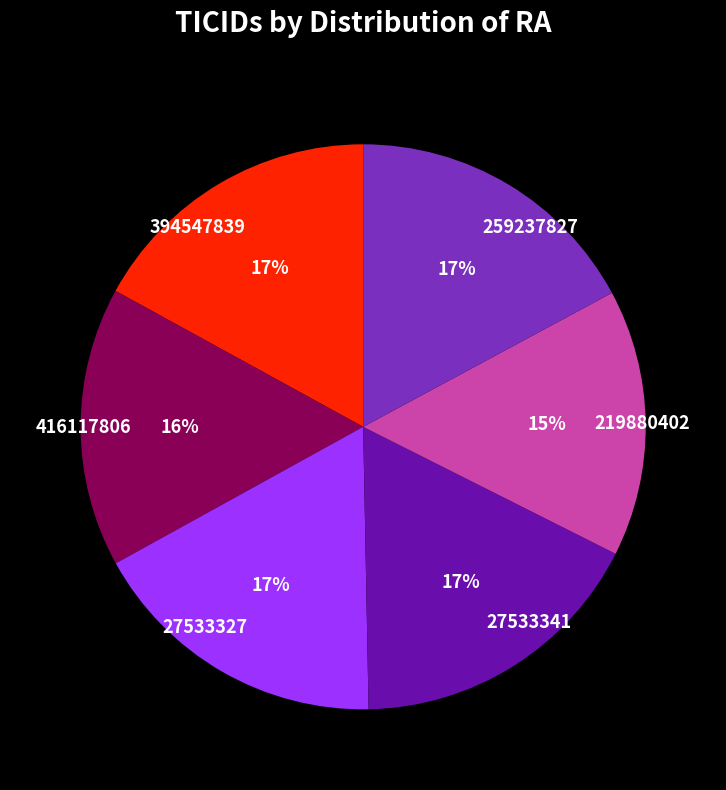

True or false: 27533341 accounts for 17% of the total.

True